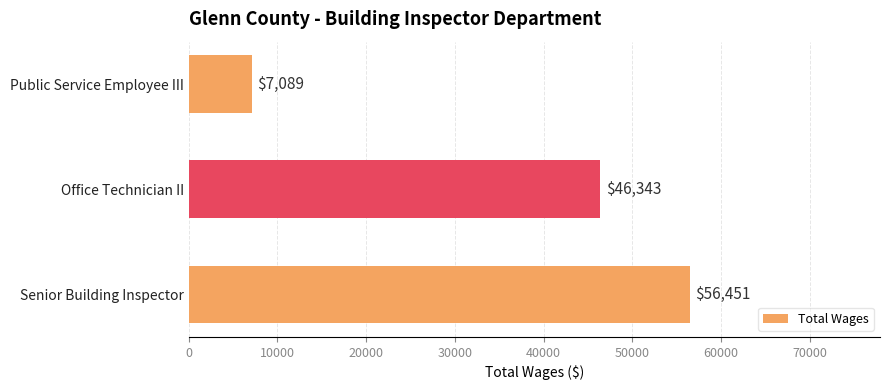

True or false: the data shows 56451 at Senior Building Inspector.

True